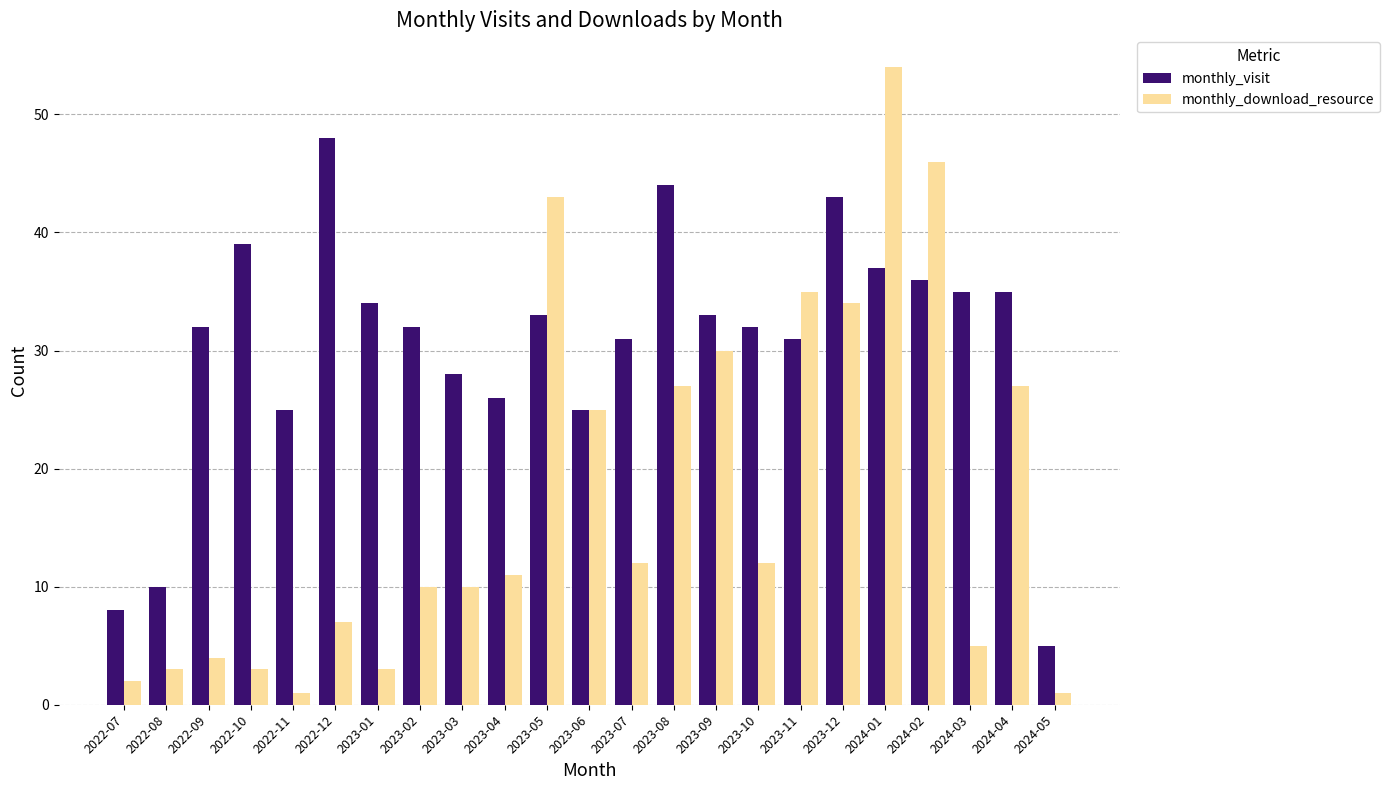

List the series in order of their overall mean, highest first.

monthly_visit, monthly_download_resource